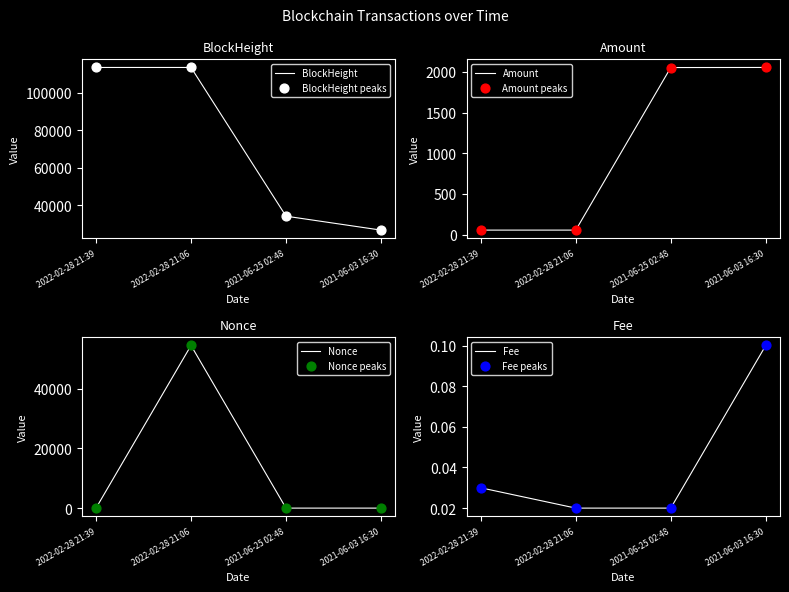

What is the total value across all series at 2022-02-28 21:39?

113518.4